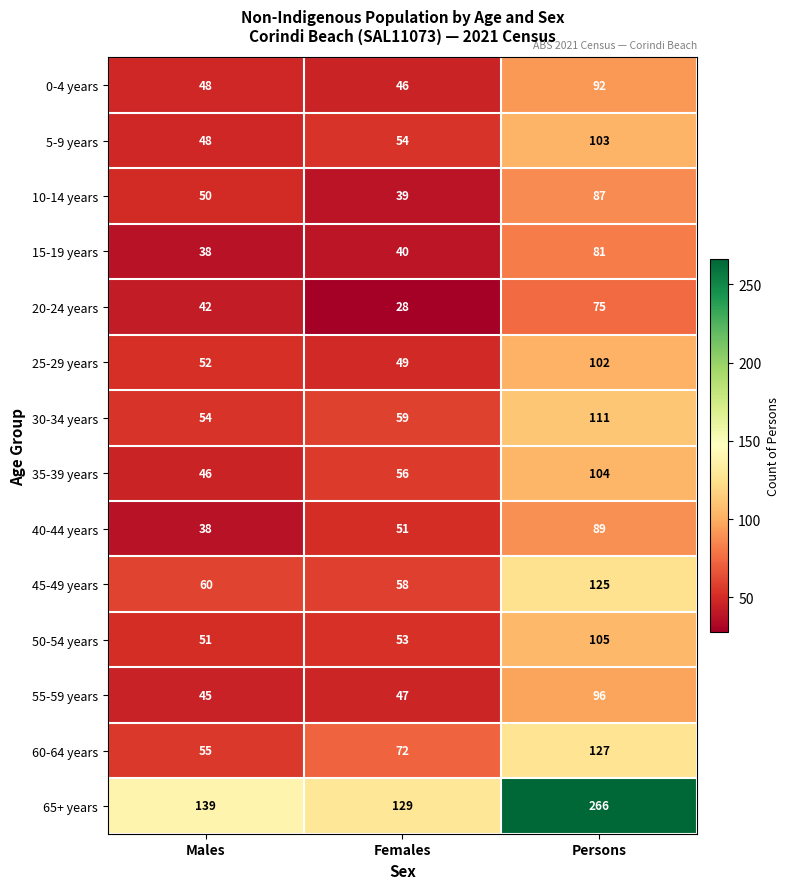

At which label is 55-59 years closest to 70?

Females